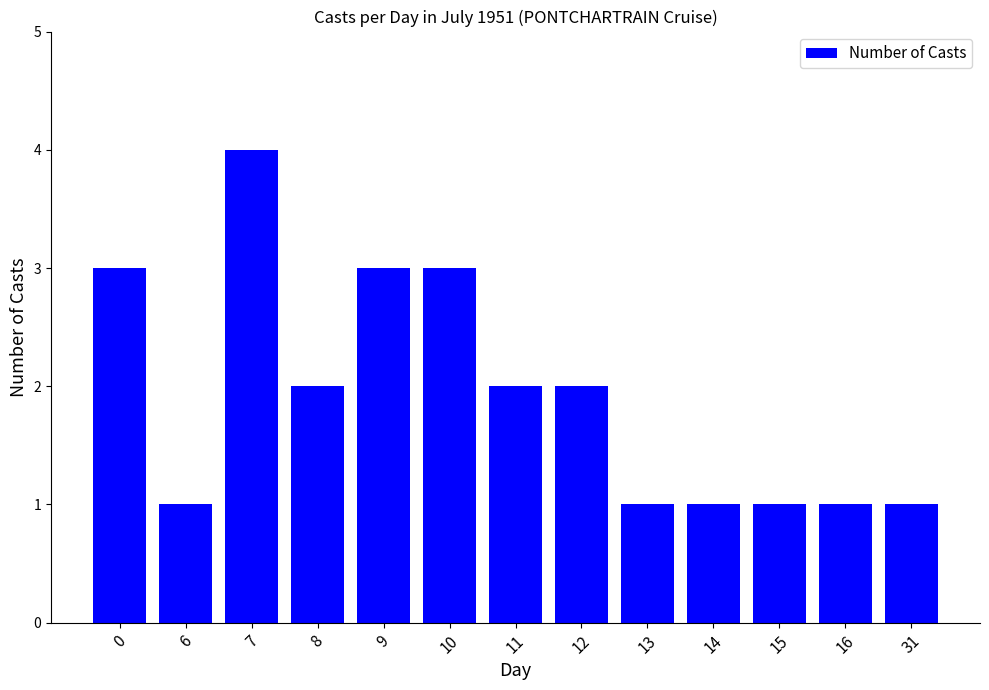

Does the chart contain stacked bars?

No